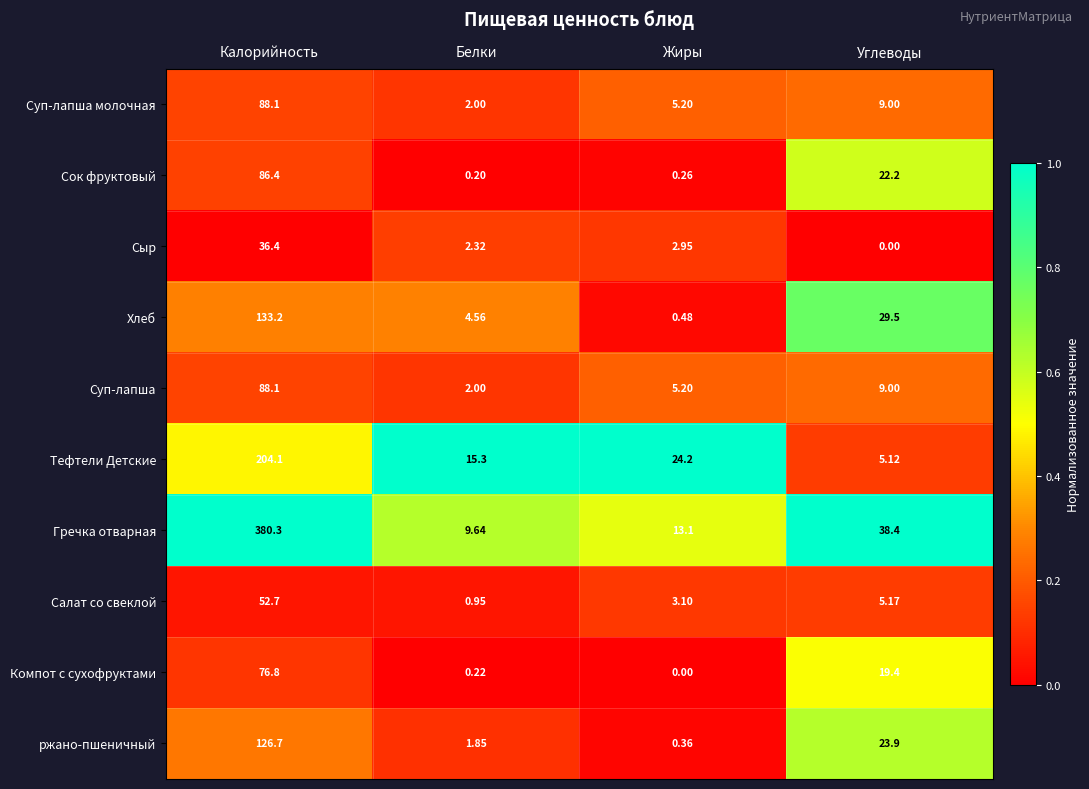

At which label does Гречка отварная first exceed 38?

Калорийность